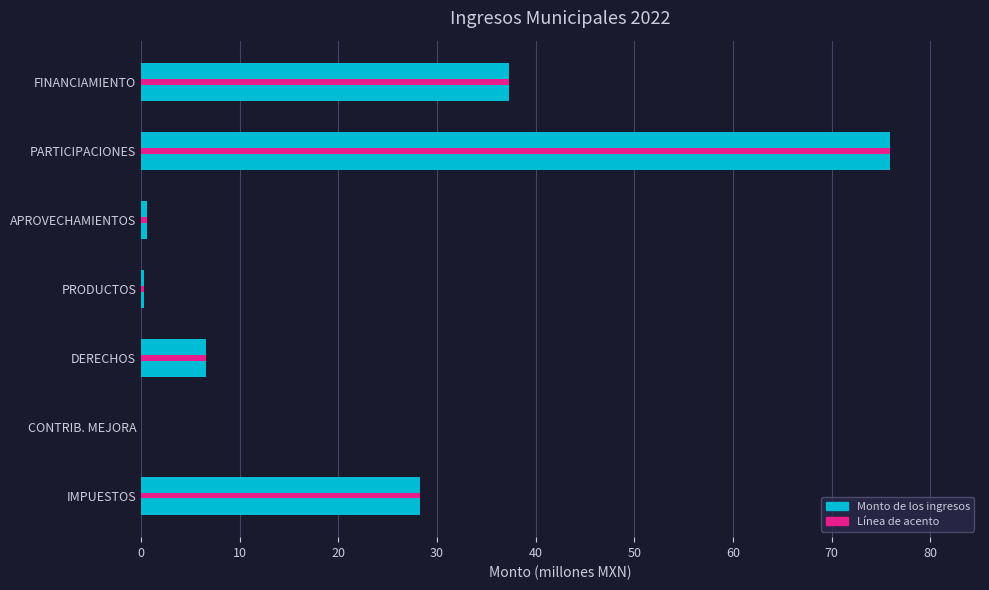

Does the chart contain stacked bars?

No